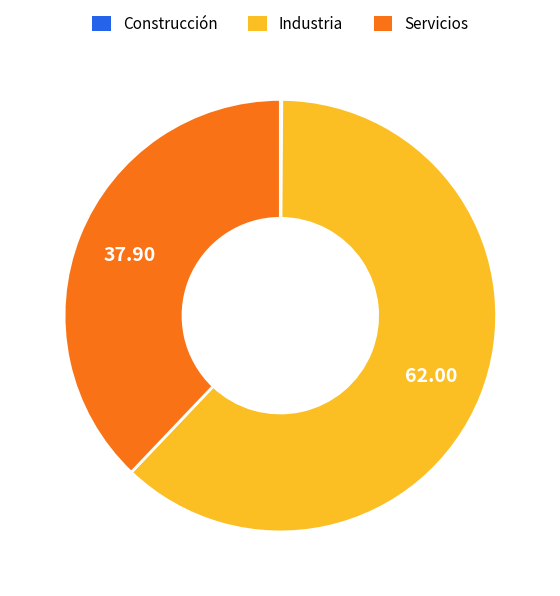

Do Industria and Servicios together represent more than half of the pie?

Yes